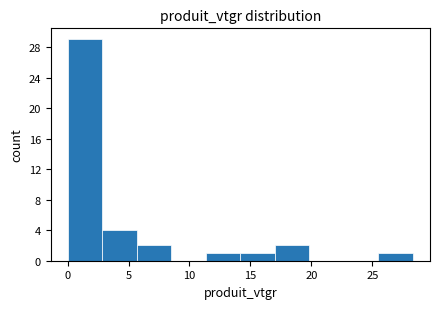

Reading left to right, list every bar in this chart as the range it spans on the x-axis followed by its height. Neither the bar edges nor the heights are printed on the chart, so give them approximately, as read against the axes.

0.0 to 3.0: 29
3.0 to 5.5: 4
5.5 to 8.5: 2
8.5 to 11.5: 0
11.5 to 14.0: 1
14.0 to 17.0: 1
17.0 to 20.0: 2
20.0 to 22.5: 0
22.5 to 25.5: 0
25.5 to 28.5: 1